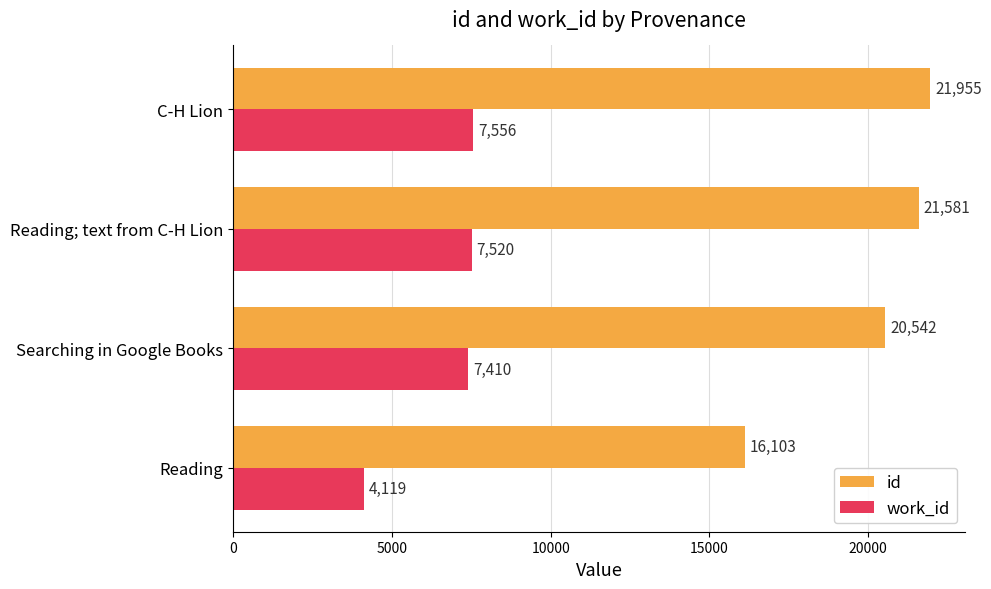

List the series in order of their peak value, highest first.

id, work_id